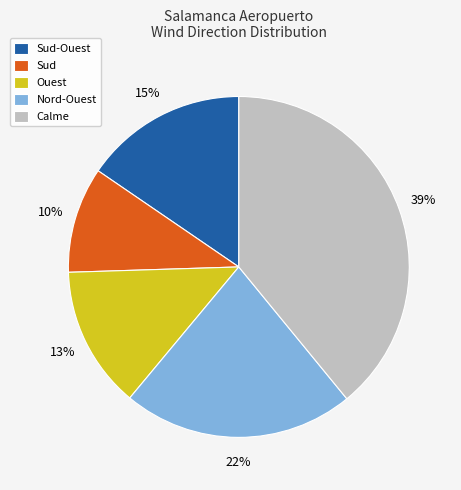

To the nearest percent, what percentage of the pie is Nord-Ouest?

22%